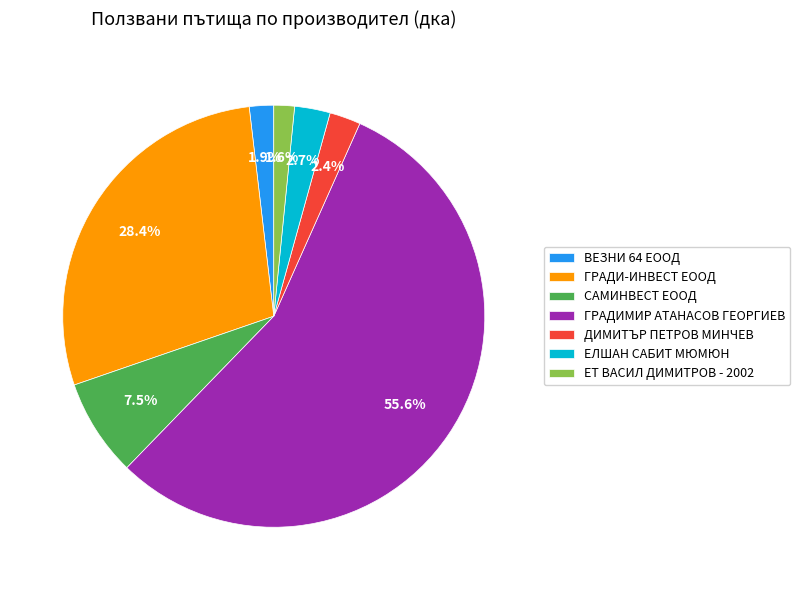

How much of the chart is everything except ГРАДИ-ИНВЕСТ ЕООД?

71.6%